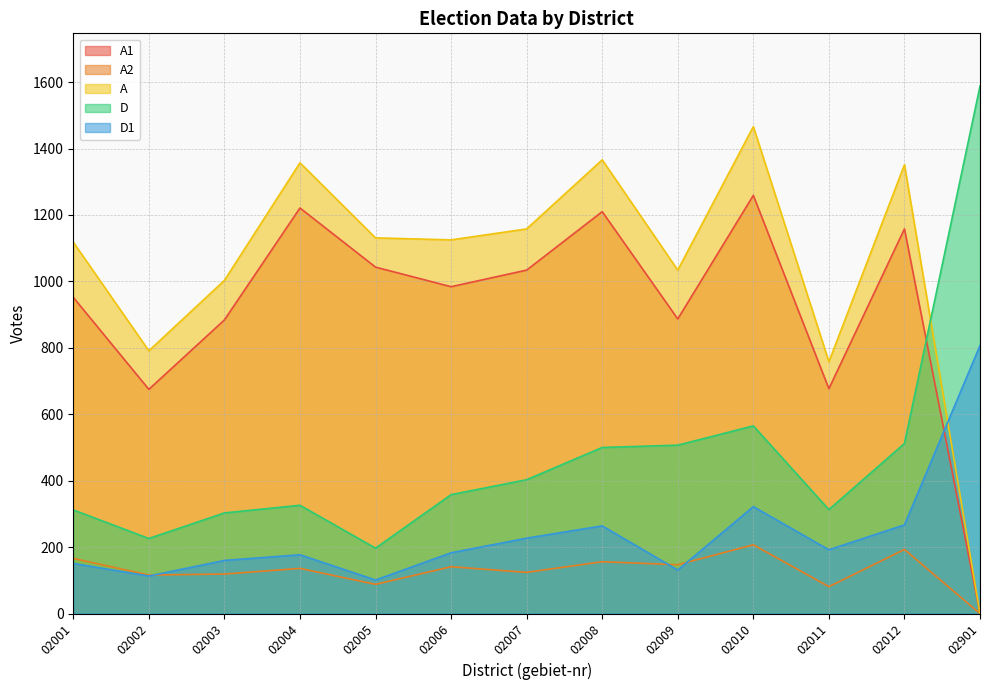

At which label is A1 closest to 629?

02002